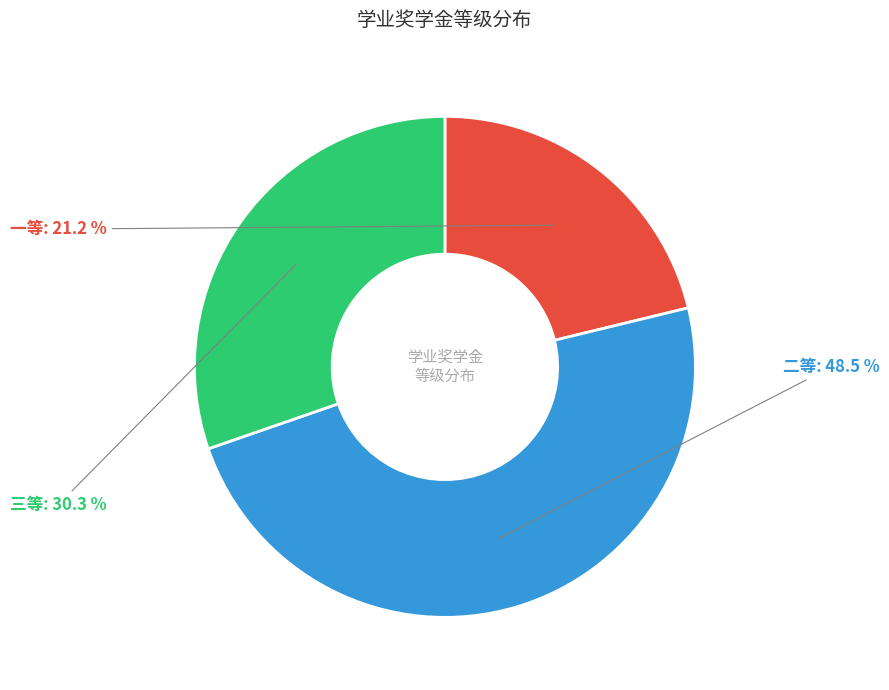

Is there a majority slice in this chart?

No